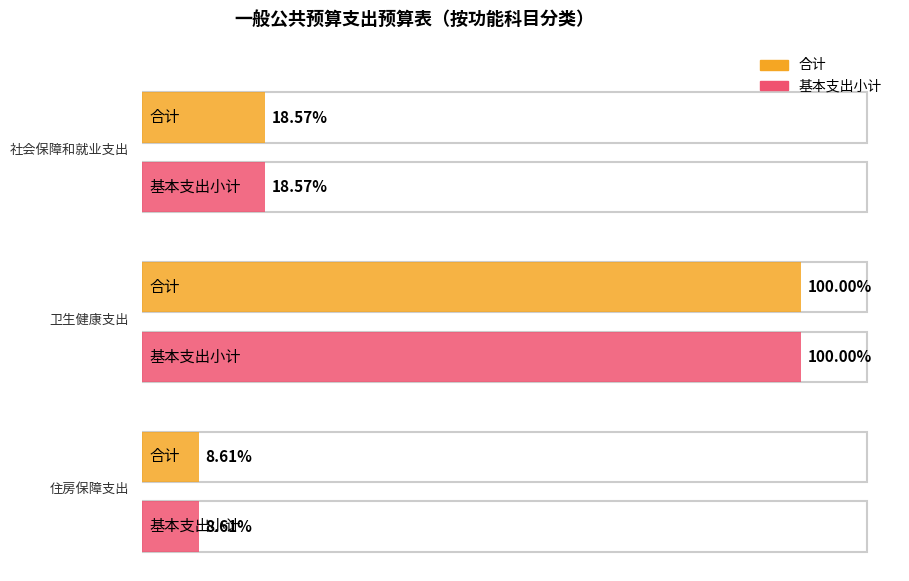

What is the label of the 3rd bar from the right?

社会保障和就业支出